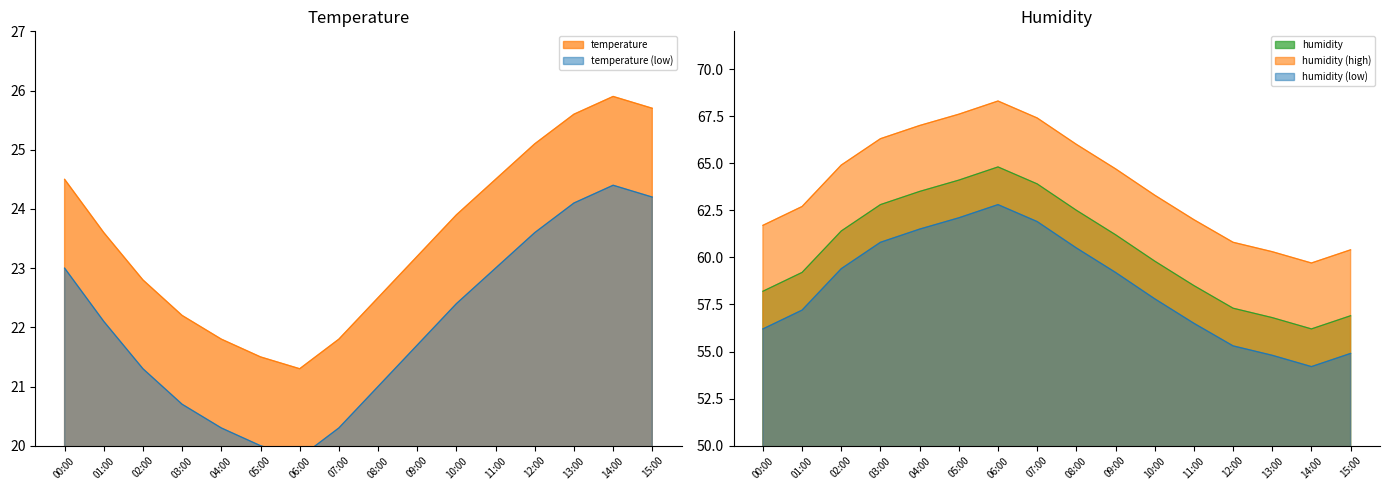

True or false: humidity has more than 2 interior local peaks.

False